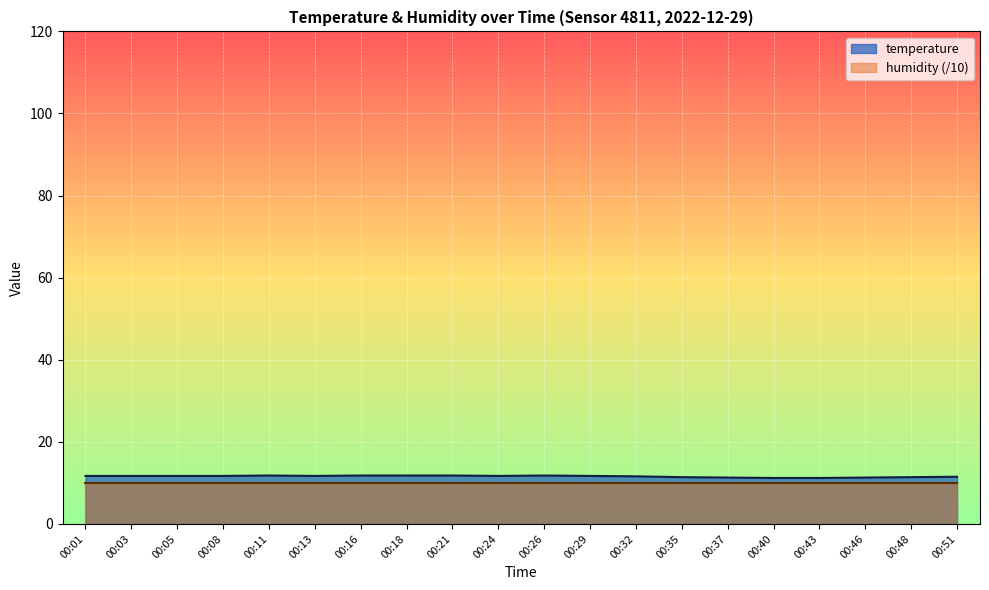

Rank the categories by value from highest to lowest.

00:11, 00:16, 00:18, 00:21, 00:26, 00:01, 00:03, 00:05, 00:08, 00:13, 00:24, 00:29, 00:32, 00:51, 00:35, 00:48, 00:37, 00:46, 00:40, 00:43